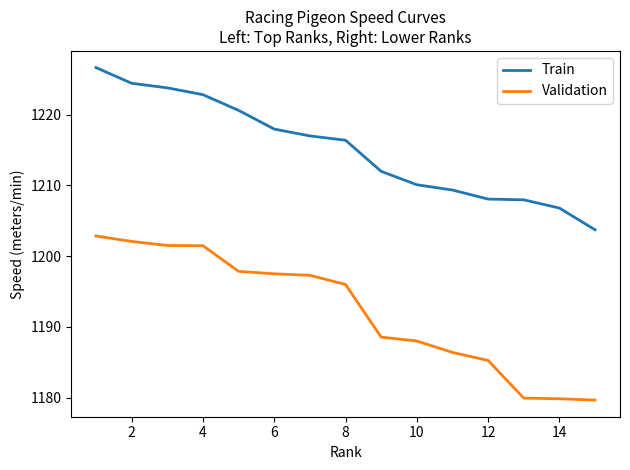

What is the lowest value of the Validation series?

1179.7